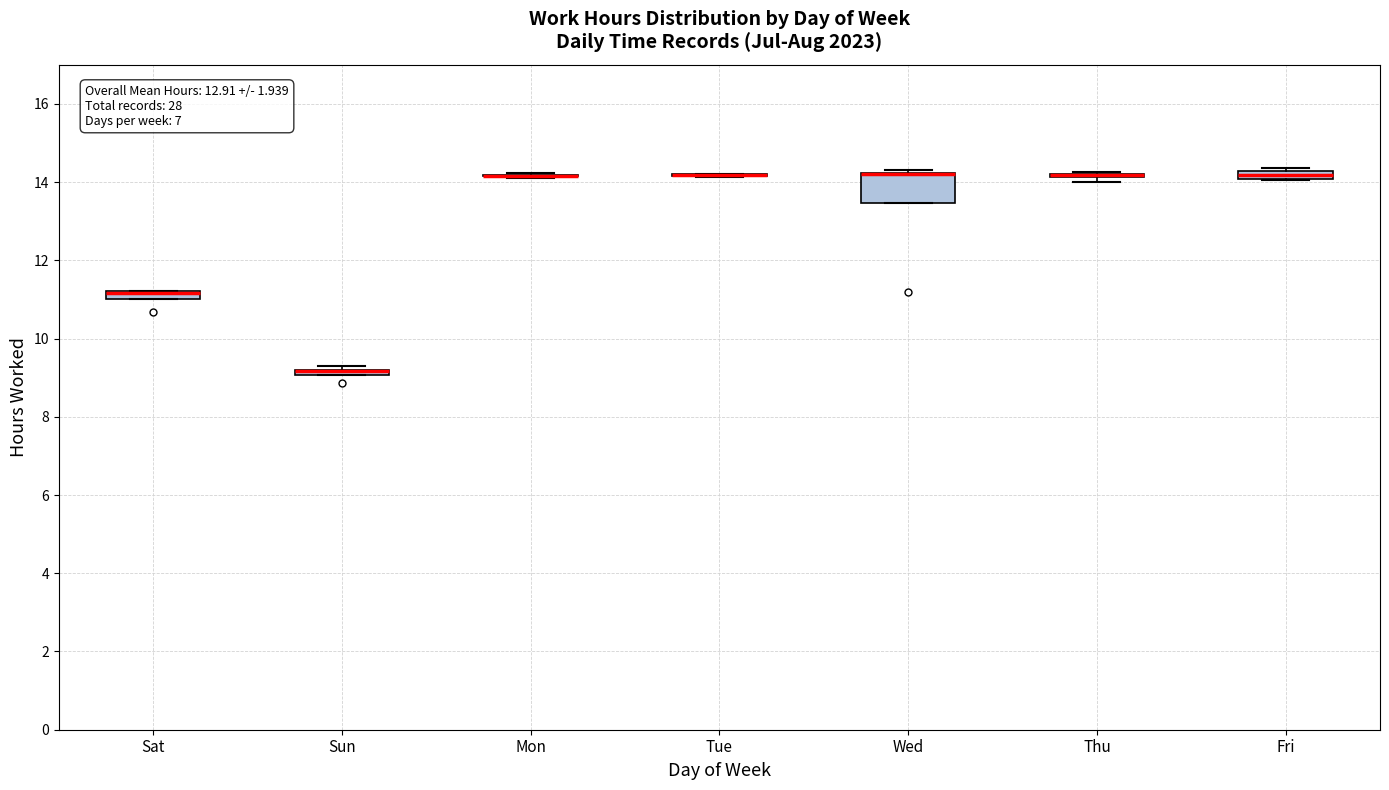

Which box is the tallest, from its lower edge to its upper edge?

Wed